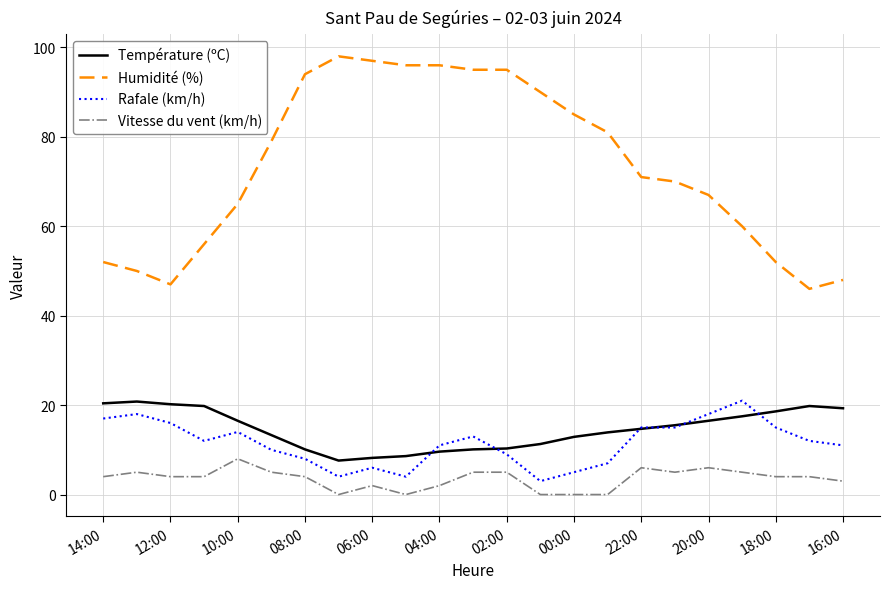

What is the sum of all Vitesse du vent (km/h) values?

81.0